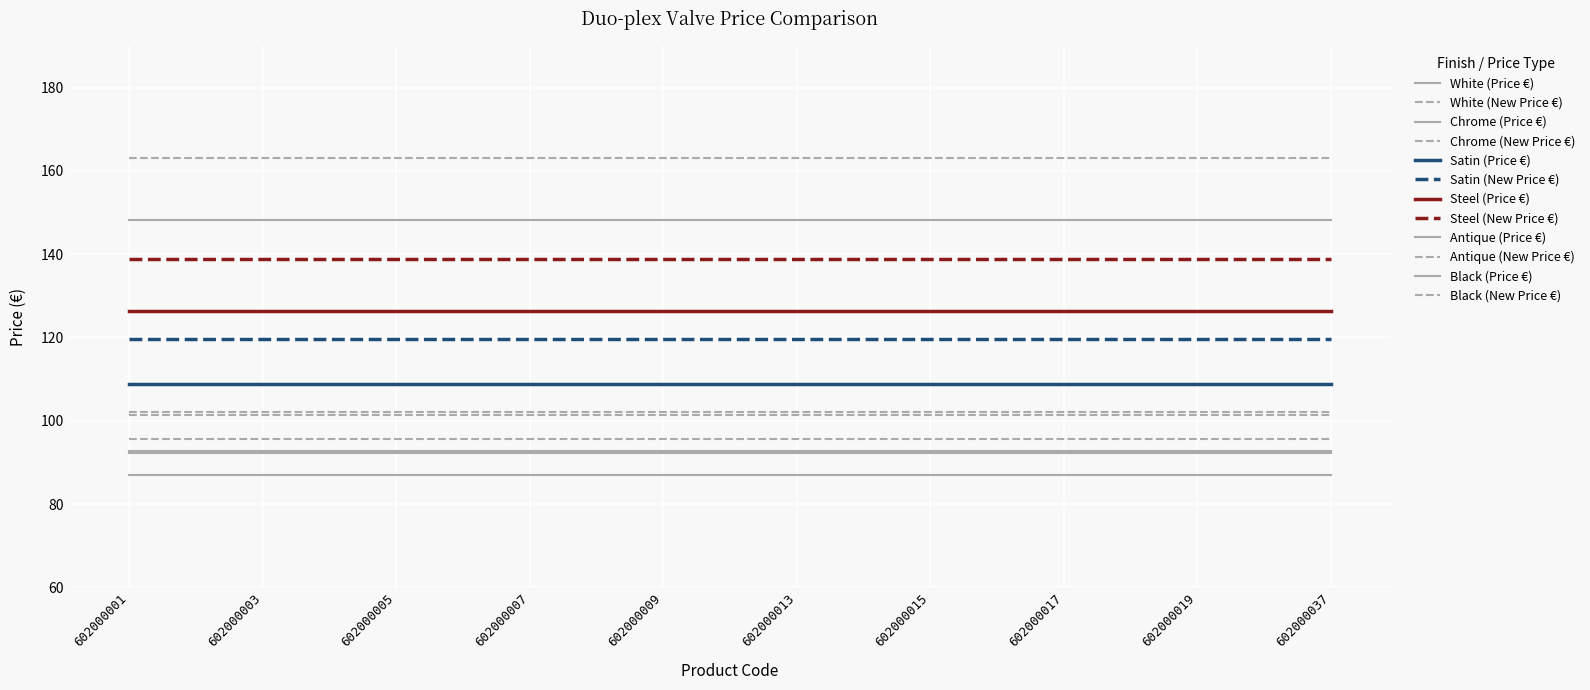

List the series in order of their peak value, lowest first.

White, Chrome, Black, Satin, Steel, Antique